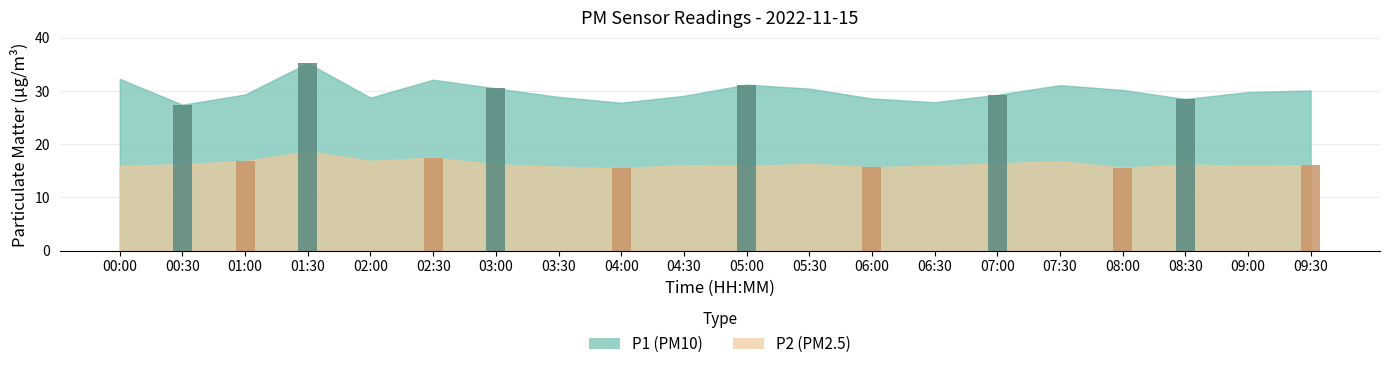

What is the difference between the highest and lowest values at 07:00?

12.9